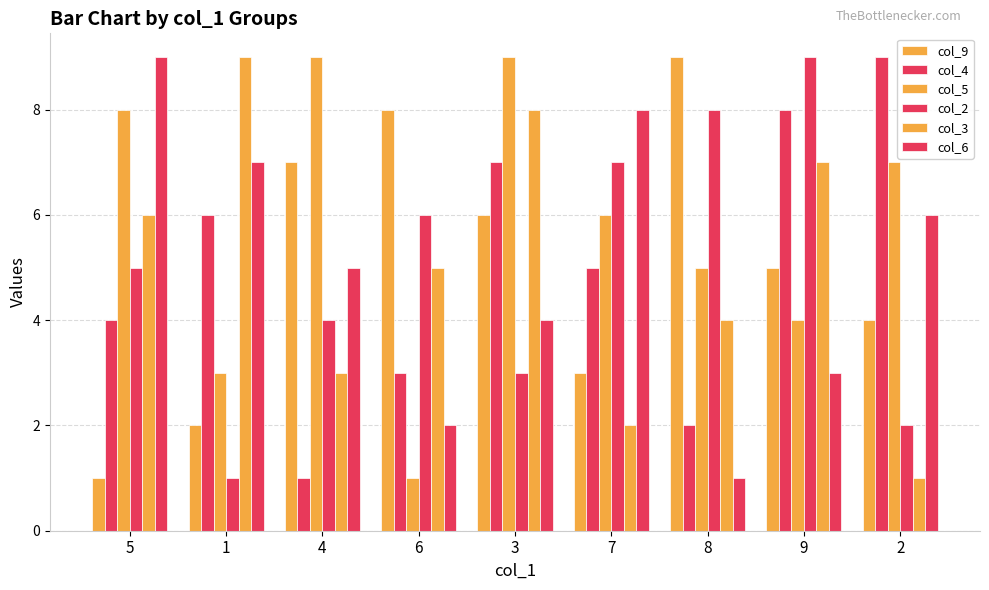

Where does the col_5 series first go above 6?

5